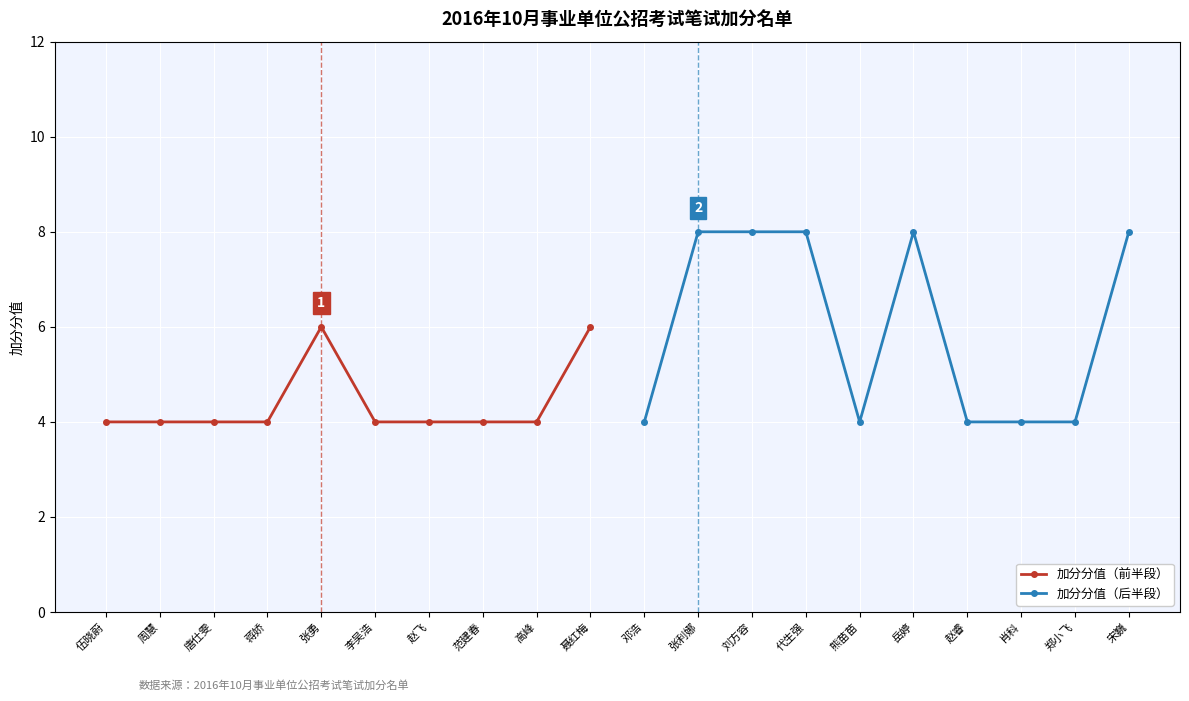

What is the lowest value of the 加分分值（前半段） series?

4